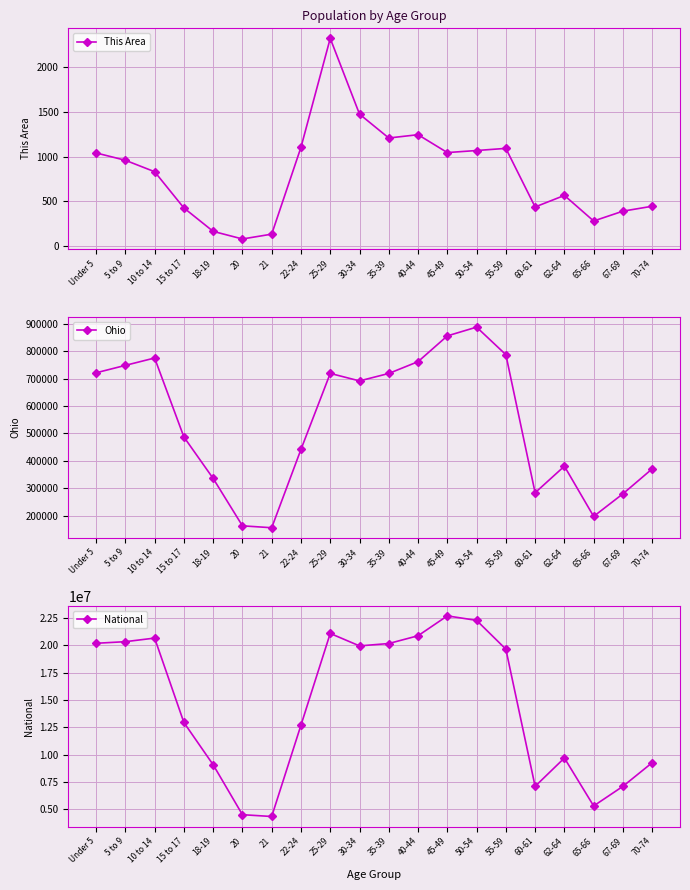

True or false: This Area has a value of 445 at 70-74.

True